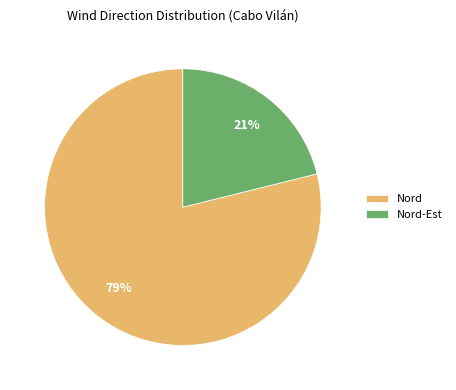

To the nearest percent, what portion does Nord represent?

79%